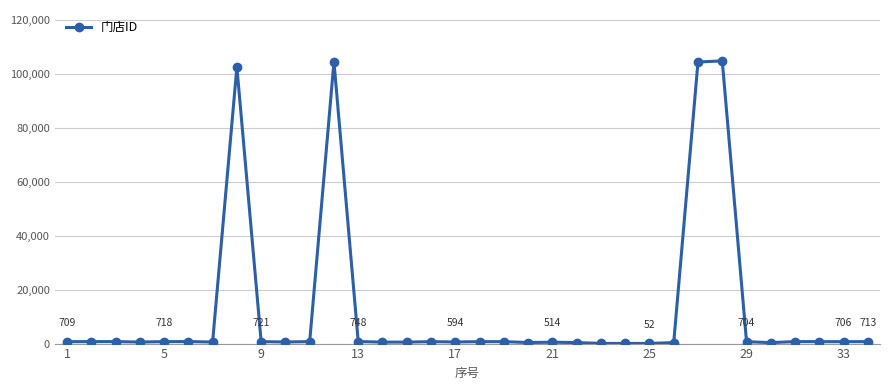

True or false: the data has more than 2 interior local peaks.

True